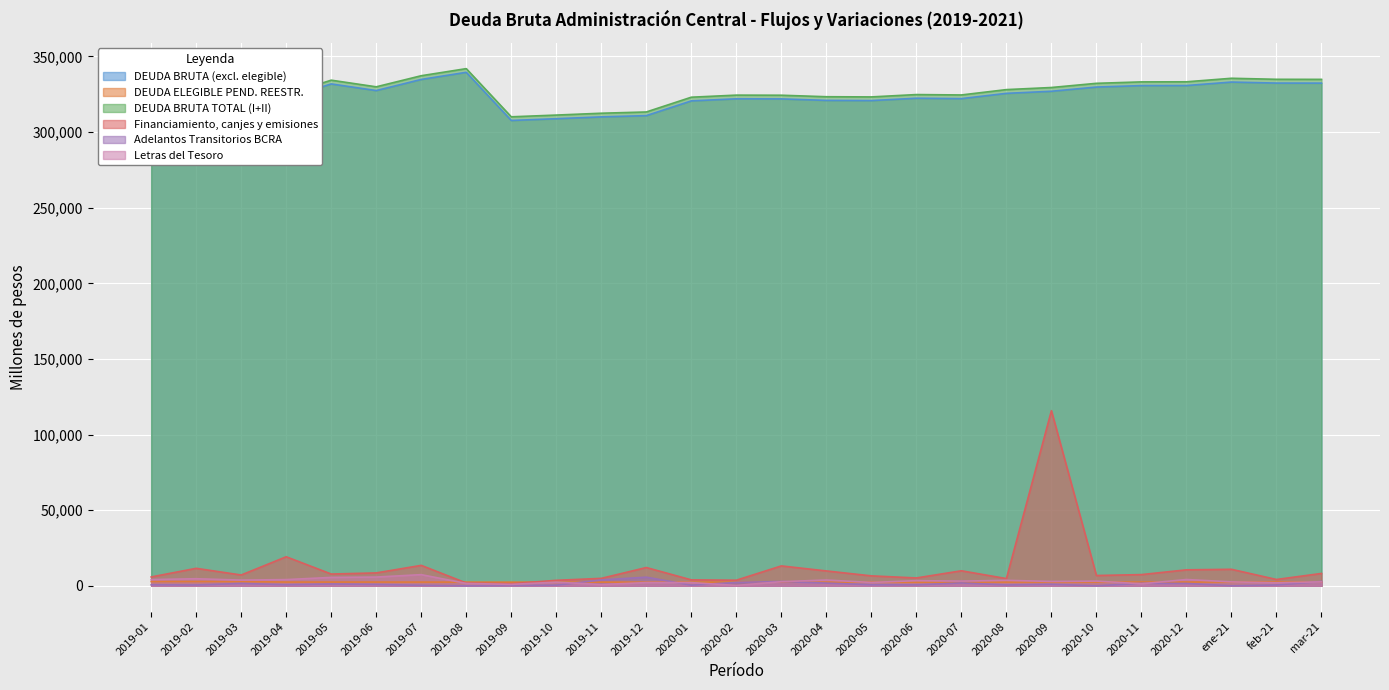

Which label corresponds to the largest value in the chart?

2019-08